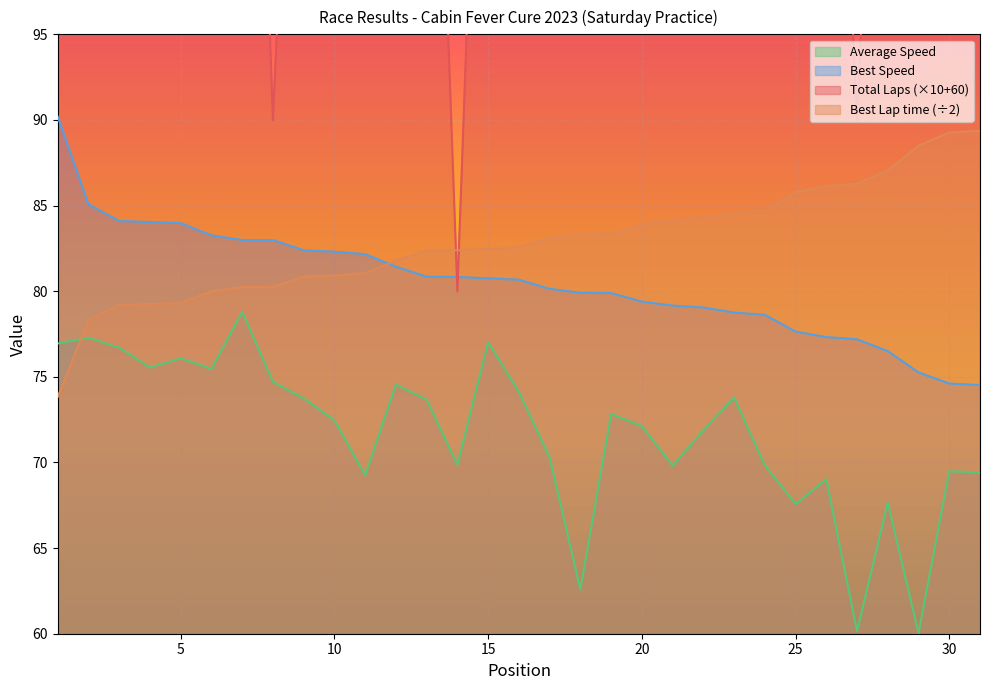

What is the minimum value shown in the chart?

60.0